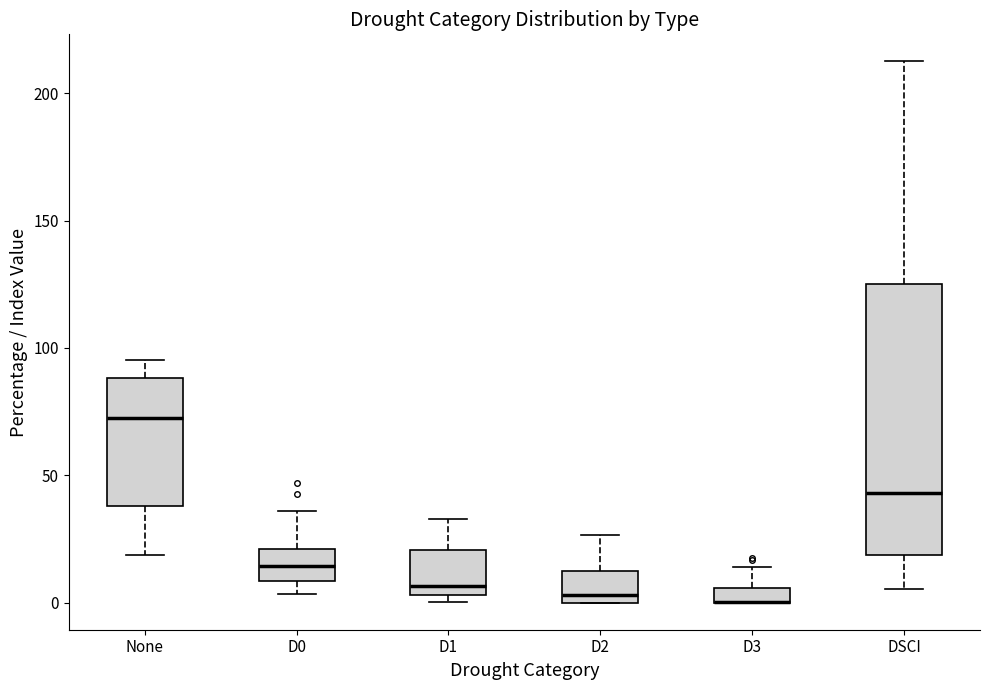

Comparing the boxes themselves (not the whiskers), which one is the tallest?

DSCI